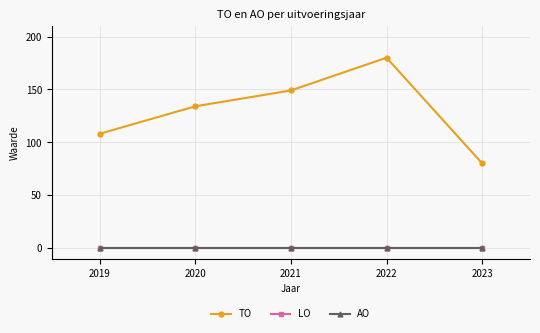

How many lines are shown in the chart?

3